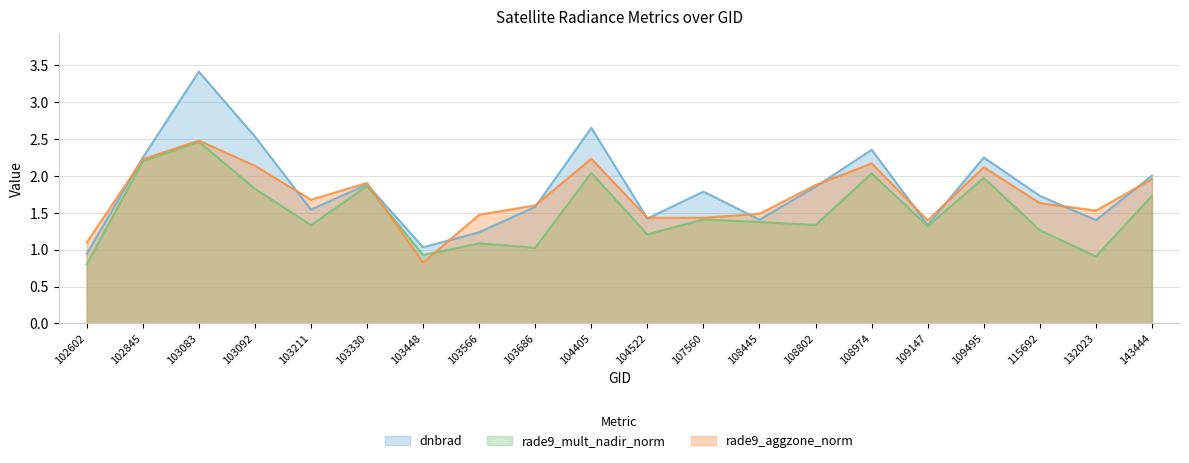

Rank the series by their maximum value, from highest to lowest.

dnbrad, rade9_aggzone_norm, rade9_mult_nadir_norm